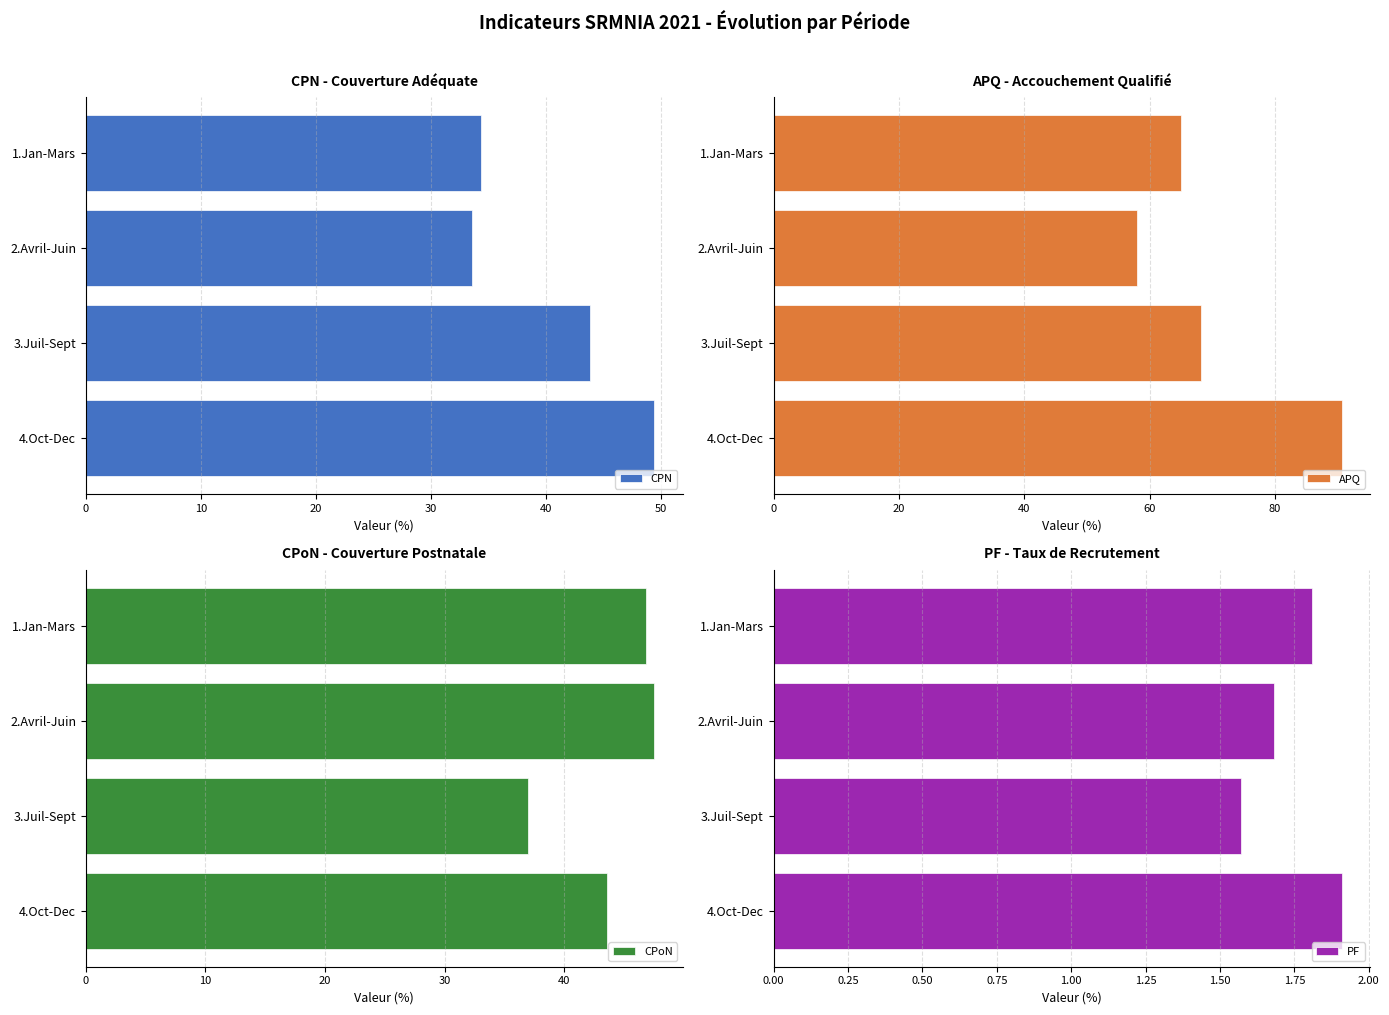

Is it true that PF equals 1.0 at 1.Jan-Mars?

False